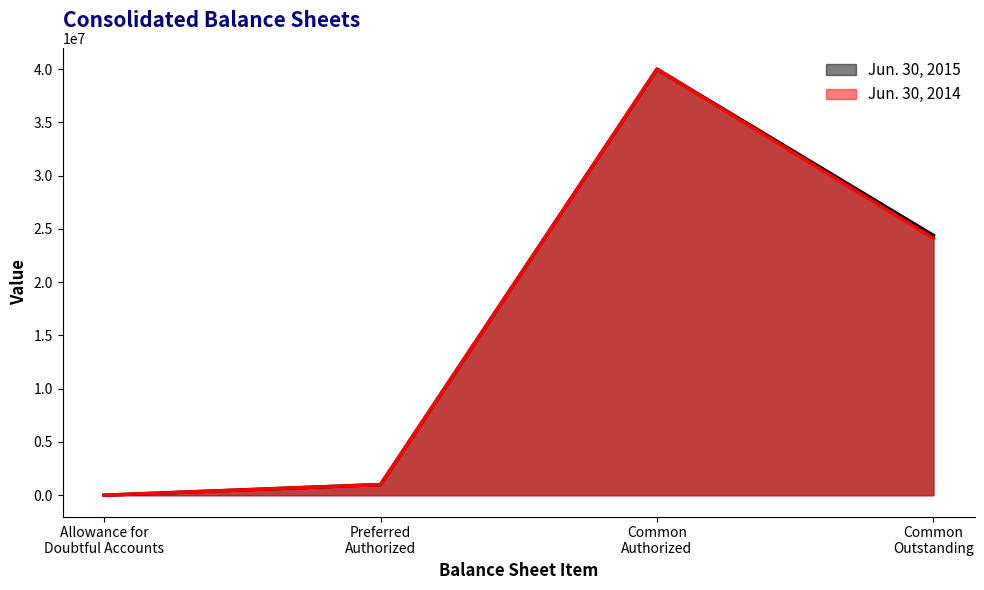

True or false: Jun. 30, 2014 and Jun. 30, 2015 intersect in this chart.

False